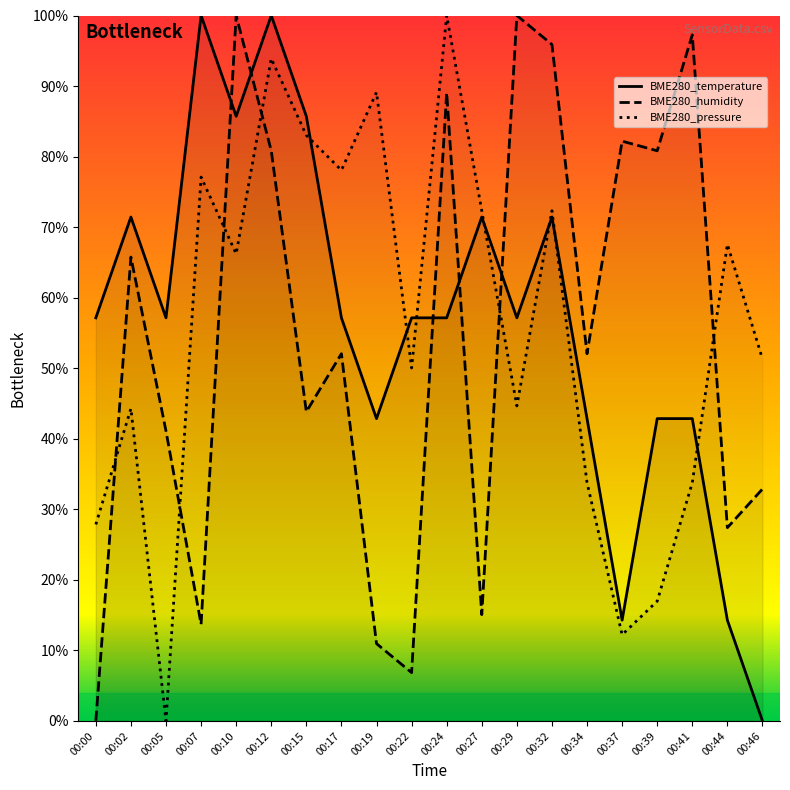

What are all the series names shown in the legend?

BME280_temperature, BME280_humidity, BME280_pressure